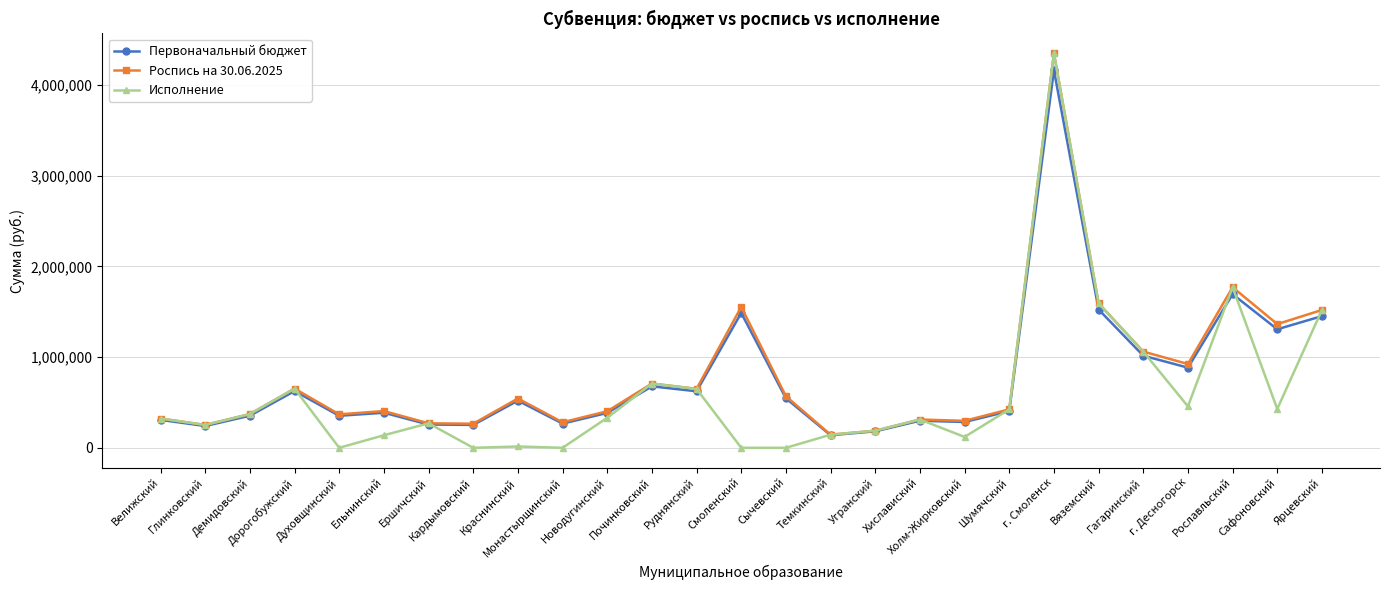

What is the highest value of the Первоначальный бюджет series?

4164400.0